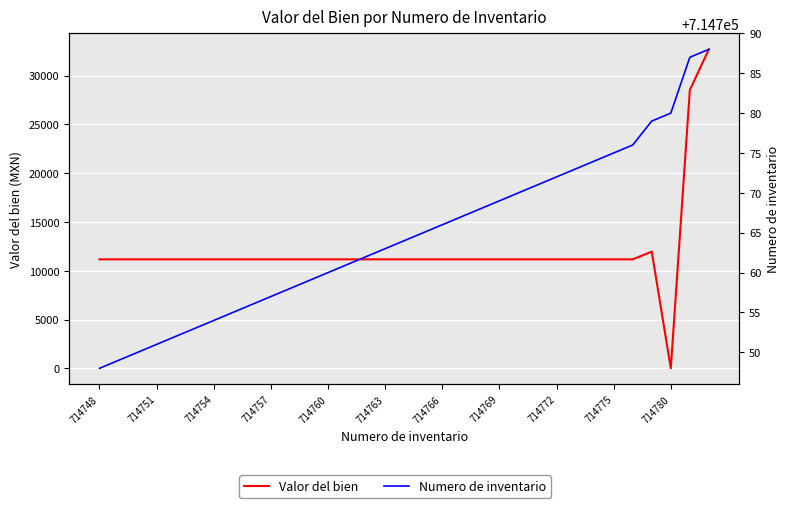

Rank the series by their maximum value, from highest to lowest.

Numero de inventario, Valor del bien